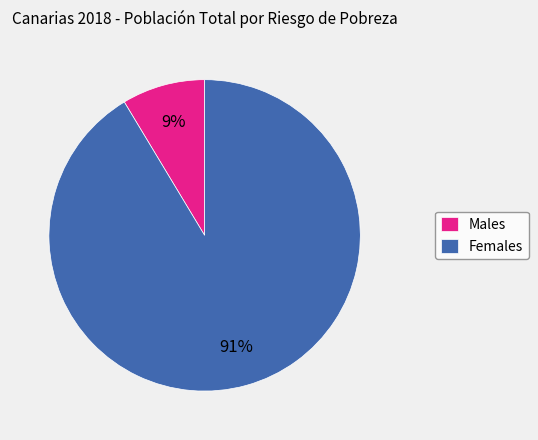

The Males slice represents 9% of the pie. True or false?

True